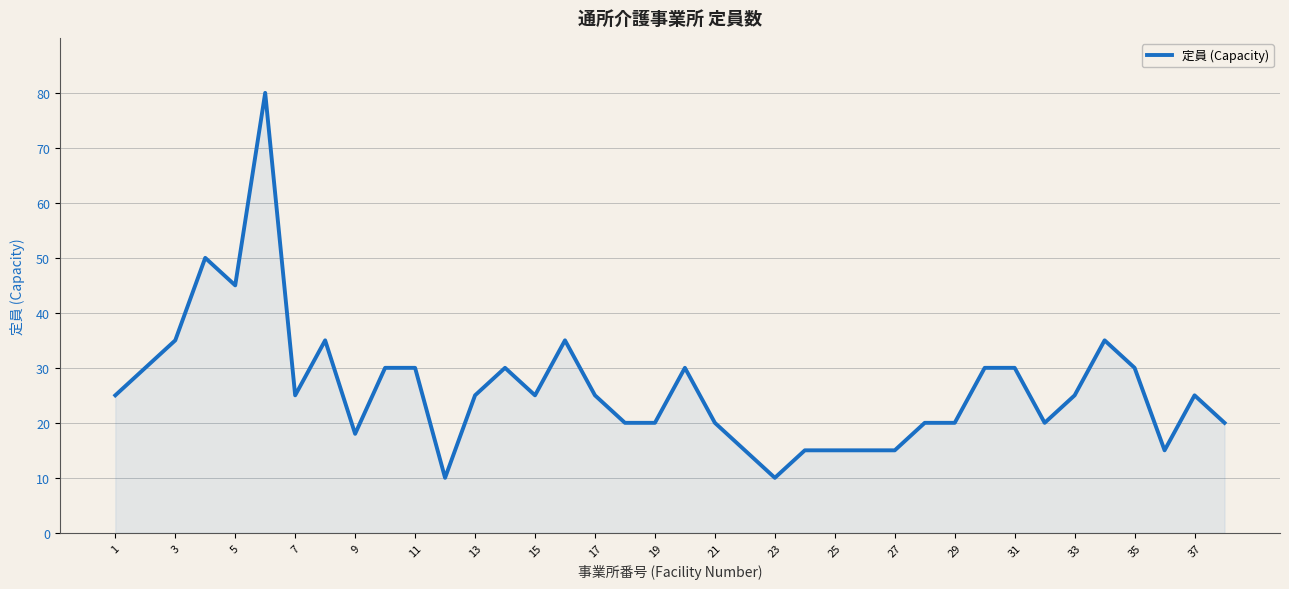

What is the difference between the maximum and minimum values?

70